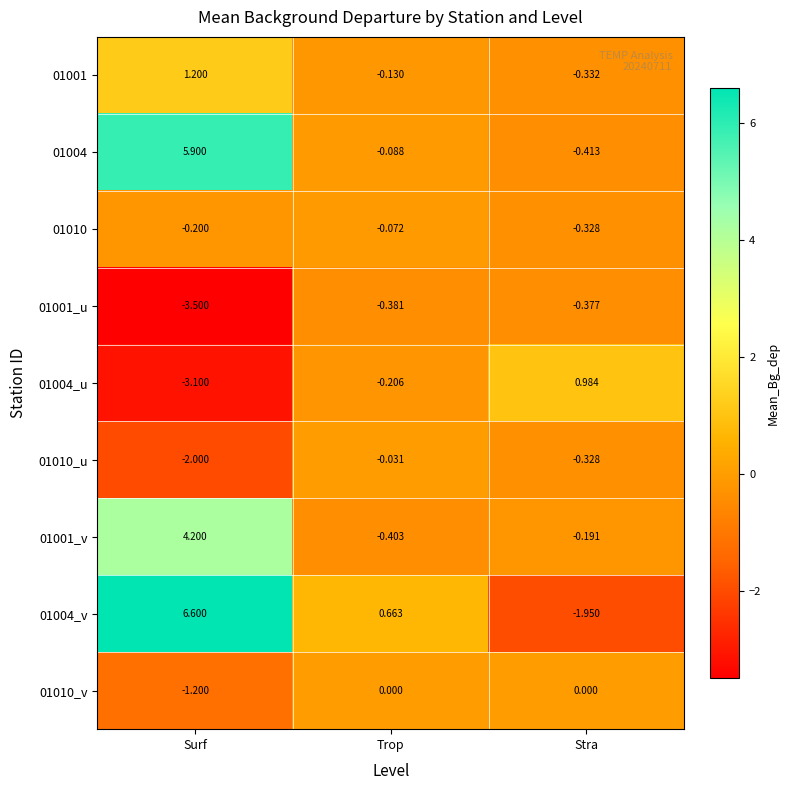

List the labels in order of 01010_u value, largest first.

Trop, Stra, Surf